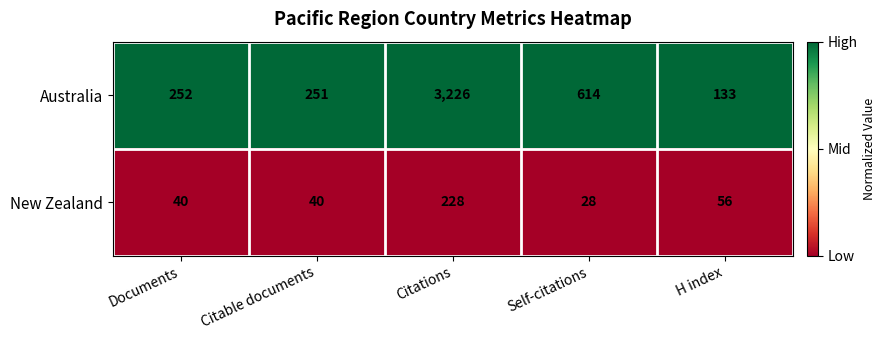

Which label corresponds to the smallest value in the chart?

Self-citations